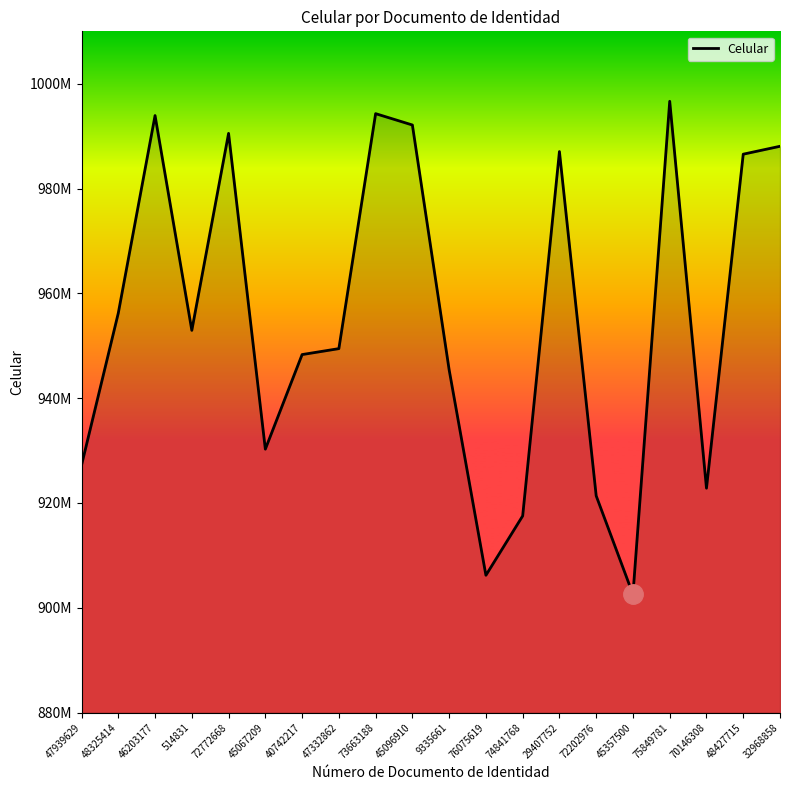

Does the chart have visible grid lines?

No